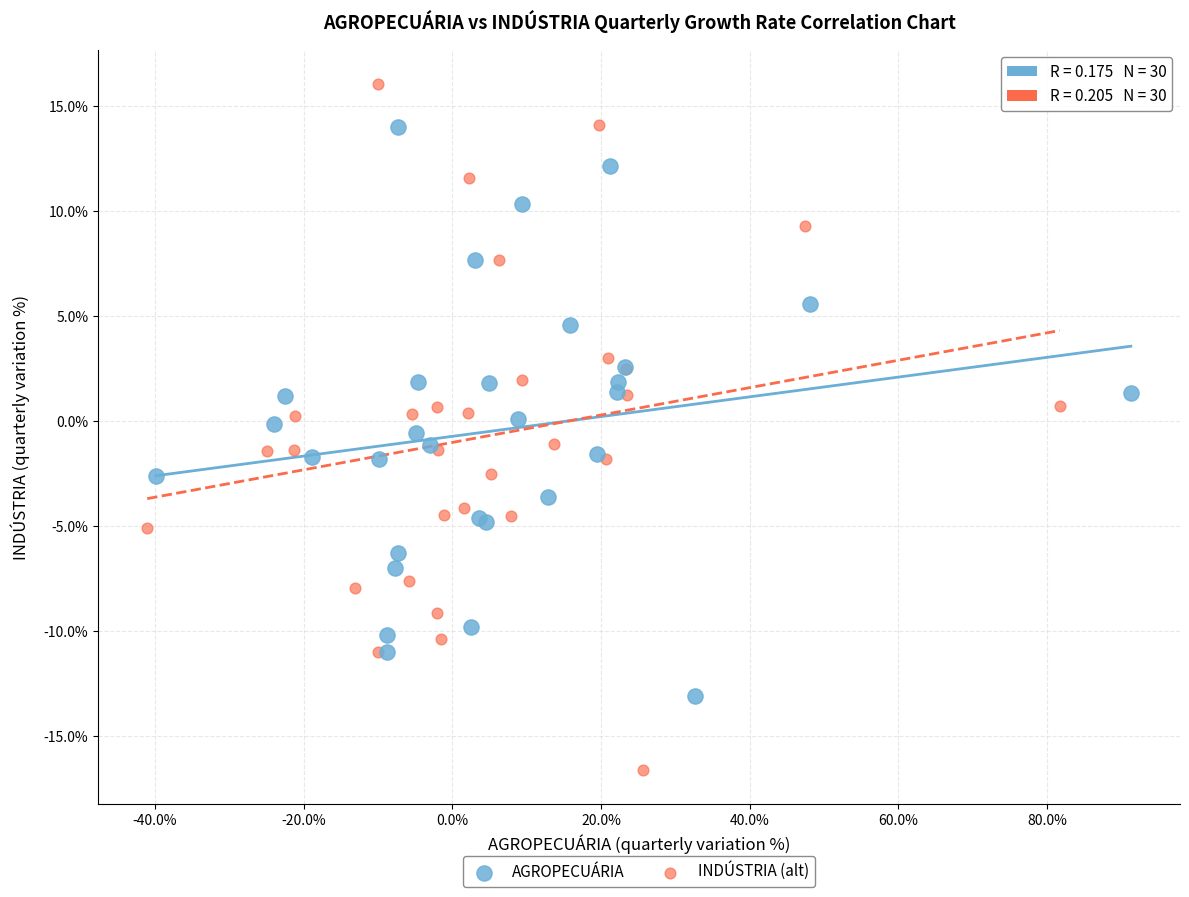

Which series contains the lowest Y value?

INDÚSTRIA (alt)